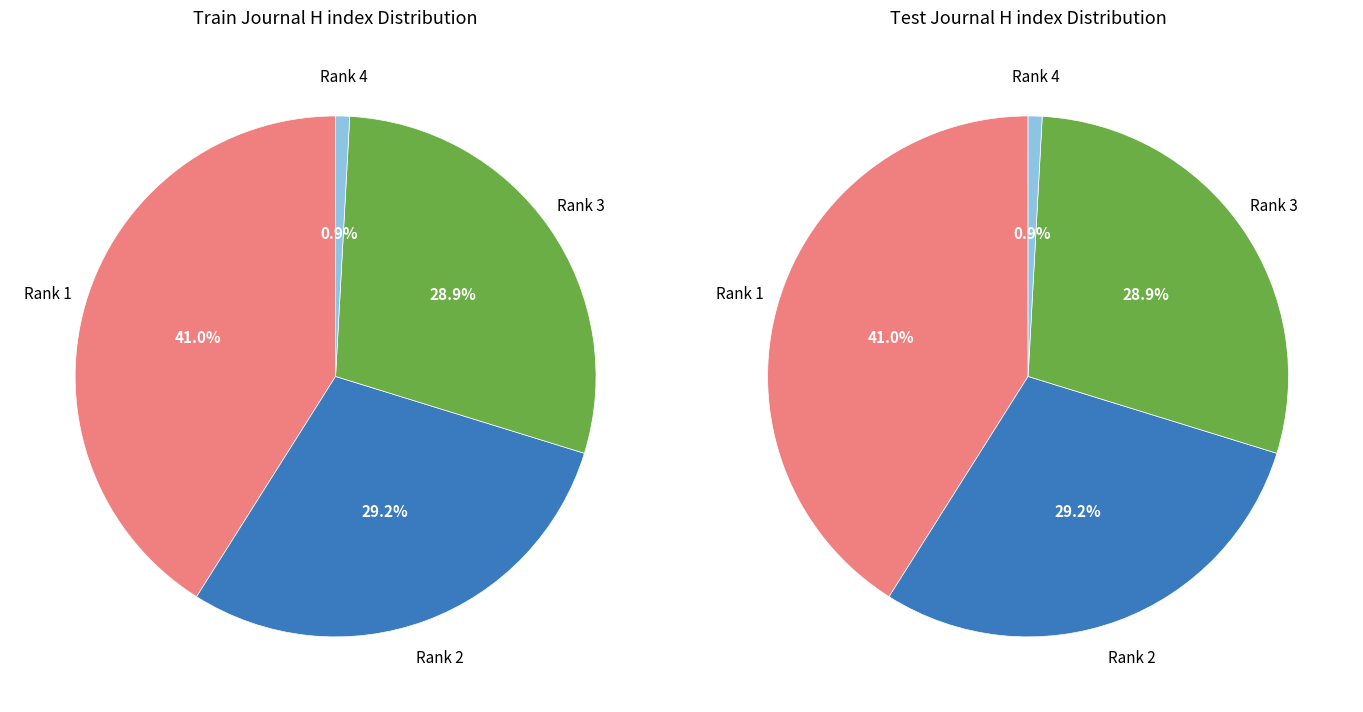

Approximately how many times larger is the value at Rank 2 compared to Rank 3?

1.0